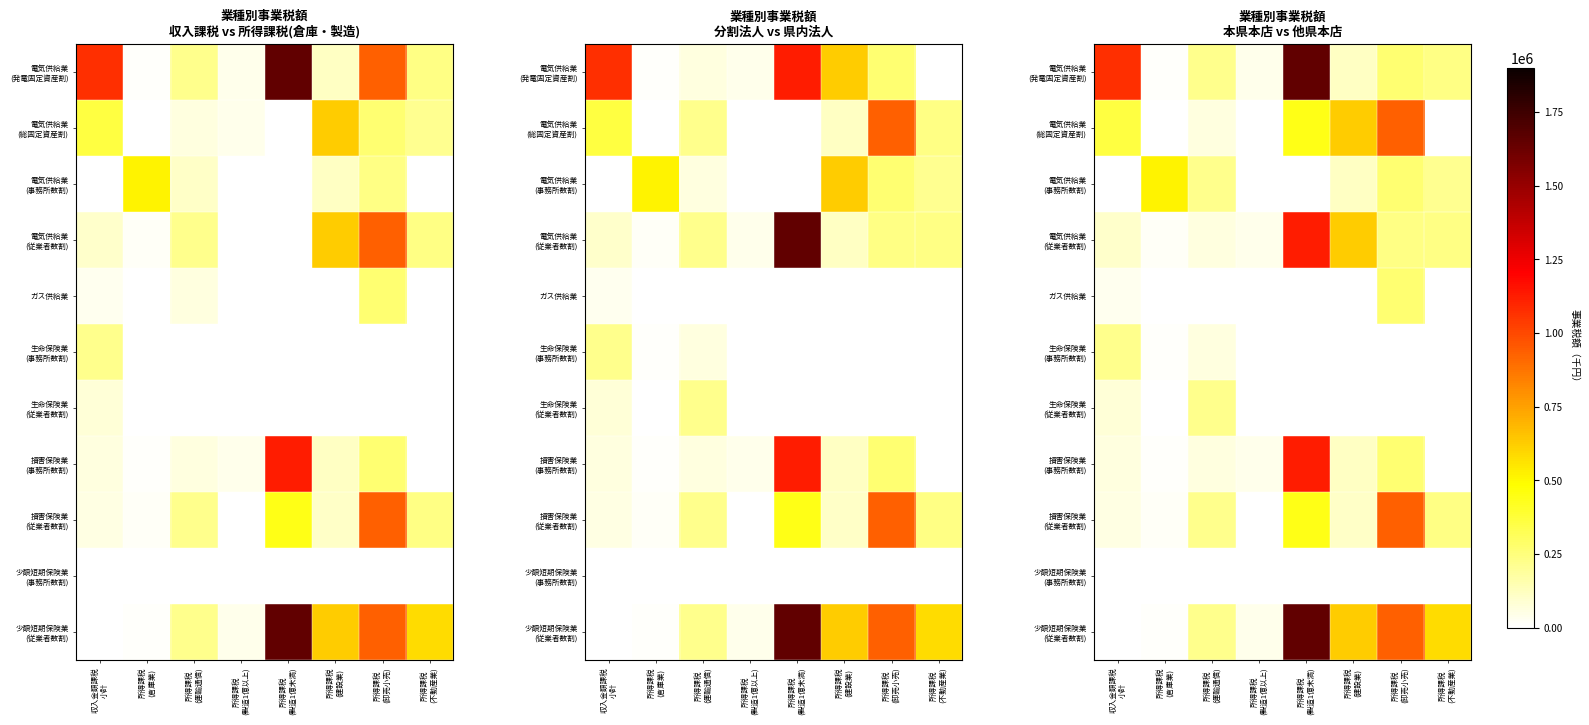

At which category does the chart reach its peak across all series?

所得課税
(製造1億未満)